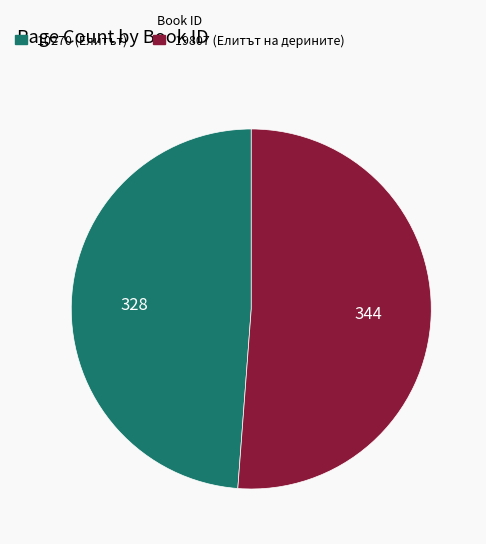

Which category has the smallest portion of the pie?

10270